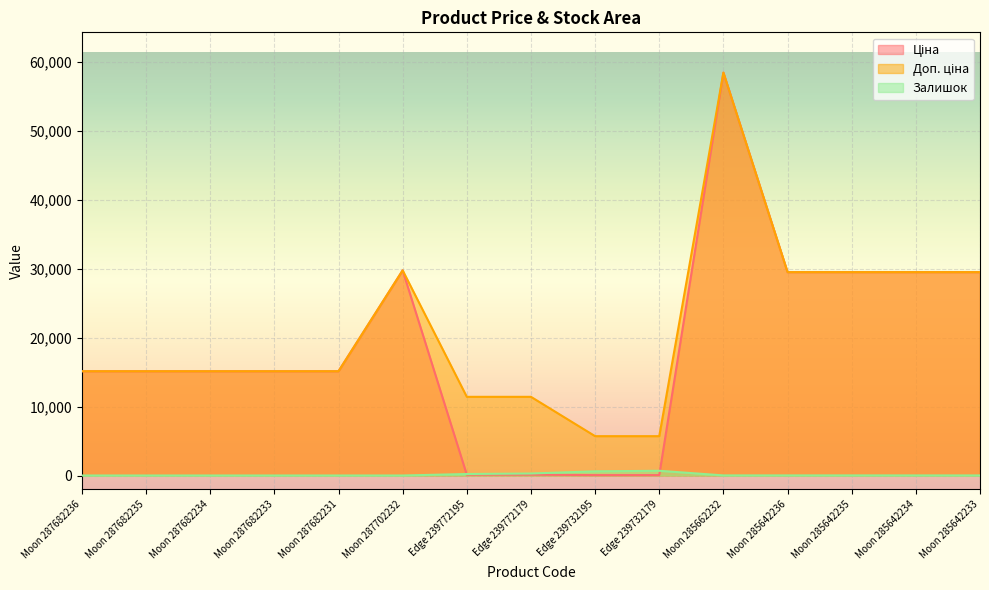

How many values in the Залишок series exceed 10?

7